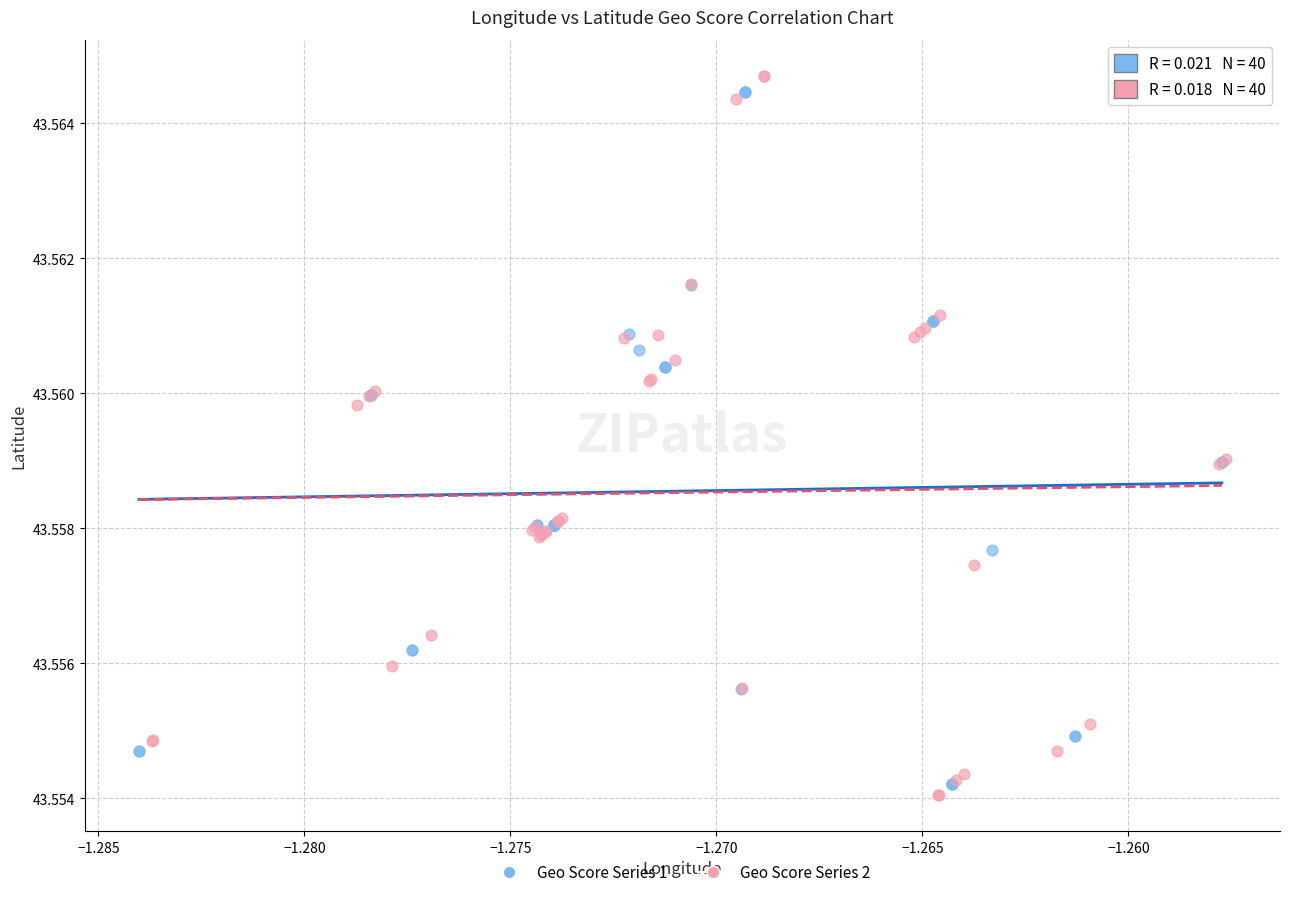

What are all the series names shown in the legend?

Geo Score Series 1, Geo Score Series 2